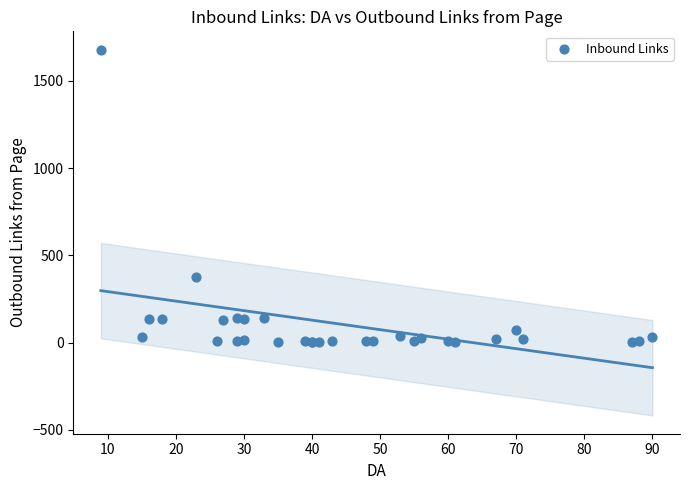

What Y value in the scatter plot is closest to 840?

377